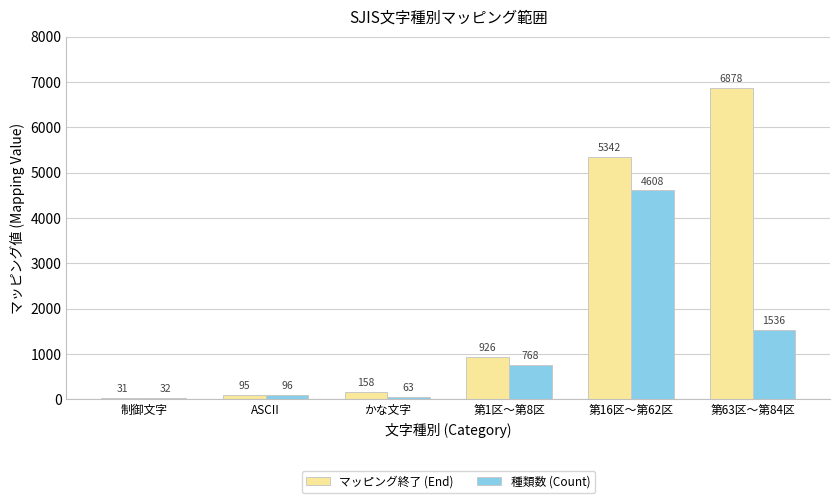

How many data points in マッピング終了 (End) are less than 926?

3